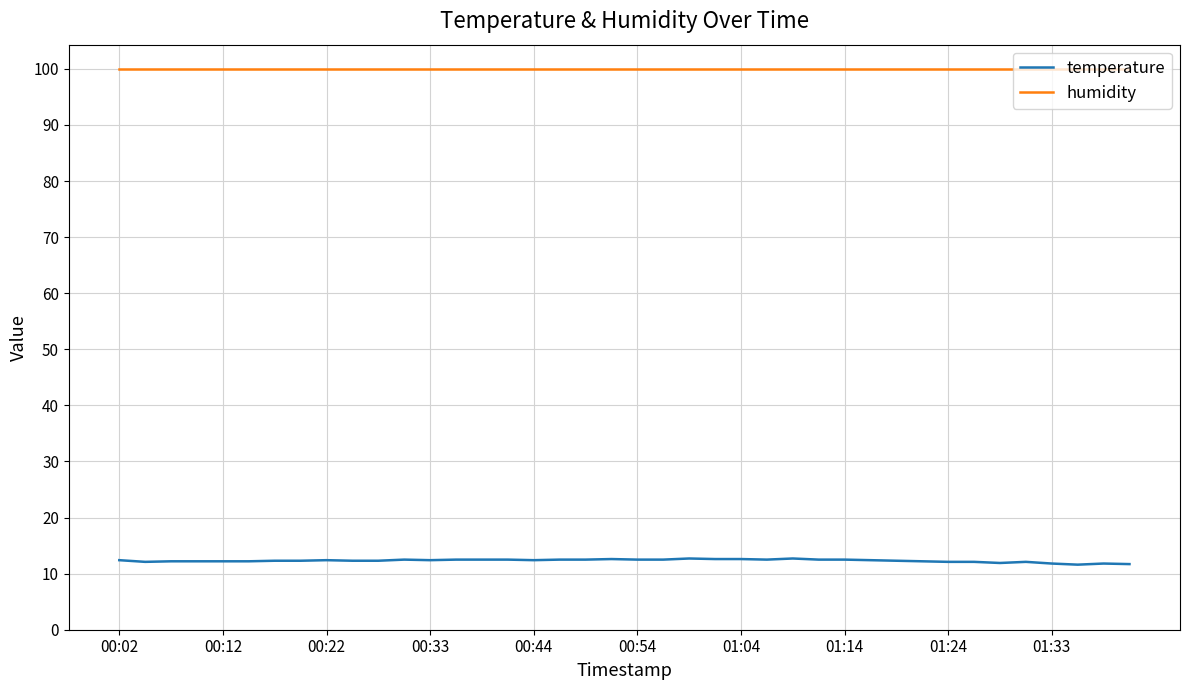

What is the maximum value for temperature?

12.7